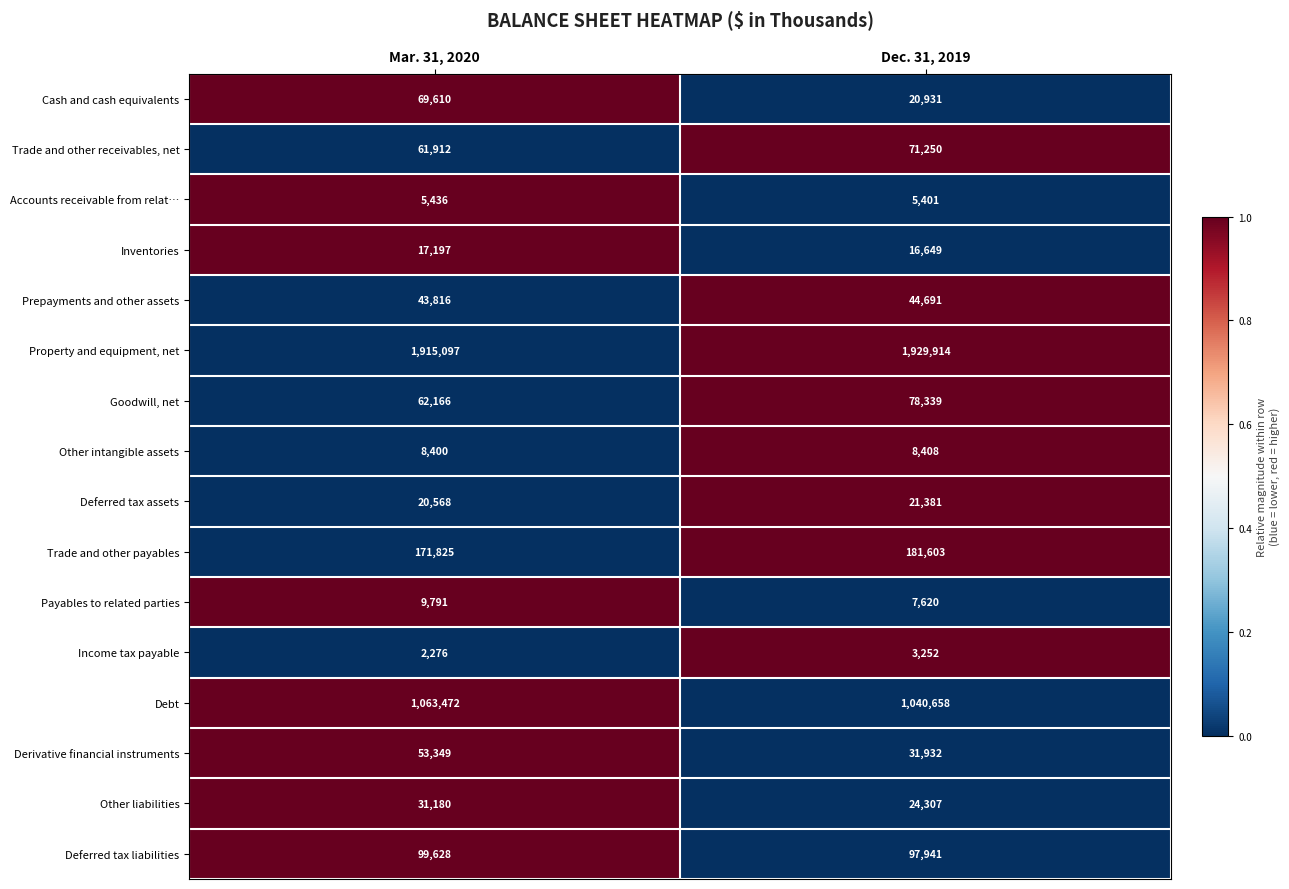

What is the lowest value of the Other liabilities series?

24307